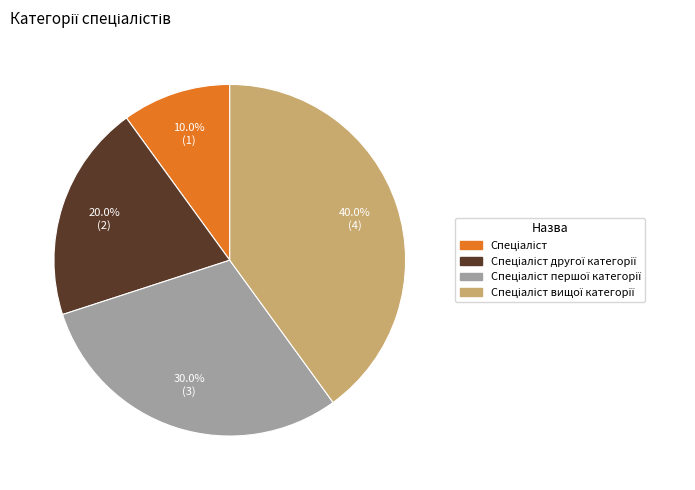

Is there a majority slice in this chart?

No